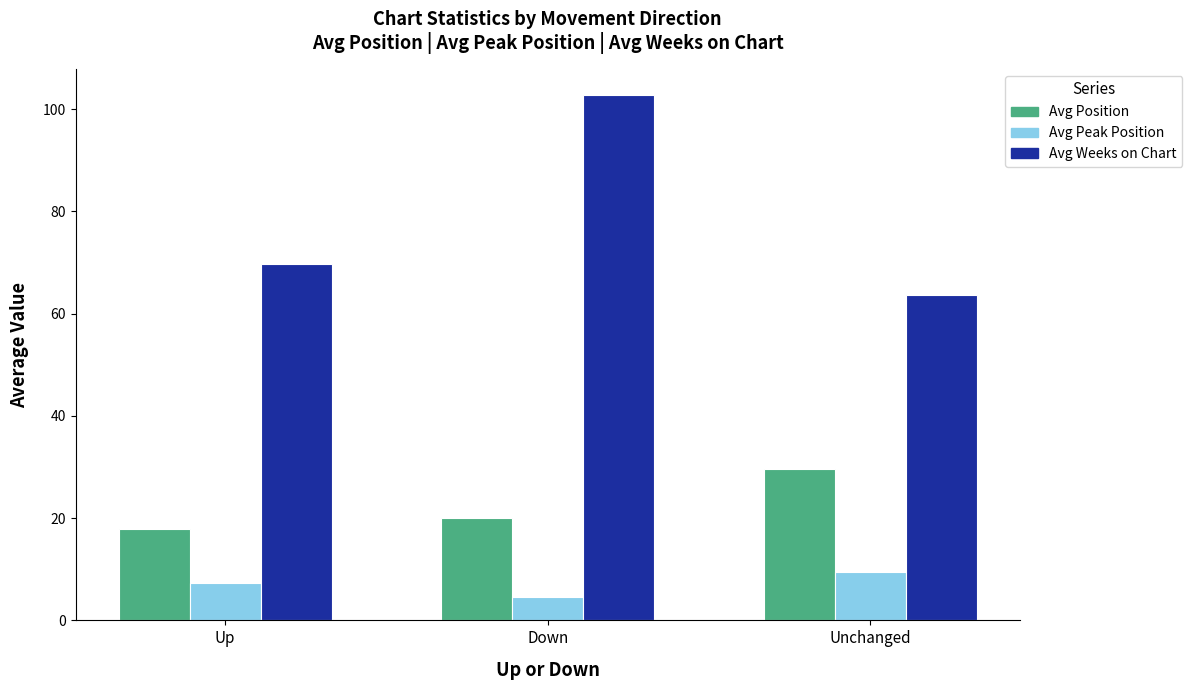

How many distinct data groups are displayed?

3